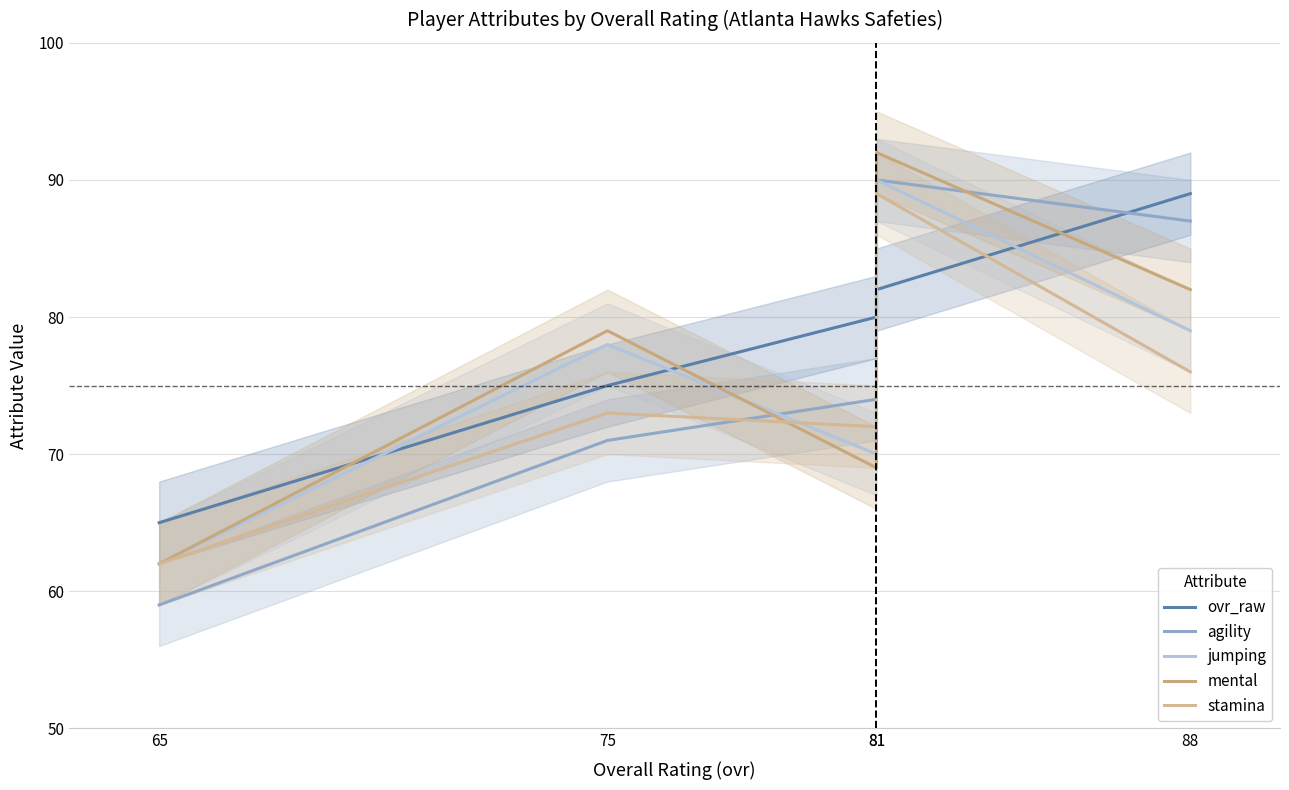

Reading left to right, transcribe all the data shown in this chart.

ovr_raw: 65	75	80	82	89
agility: 59	71	74	90	87
jumping: 62	78	70	90	79
mental: 62	79	69	92	82
stamina: 62	73	72	89	76